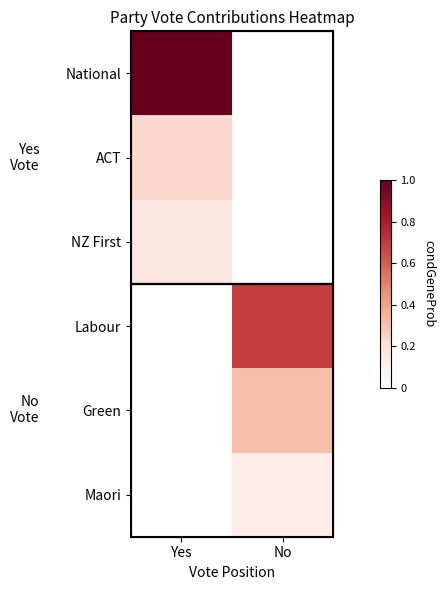

Which series has the largest range (max minus min)?

National